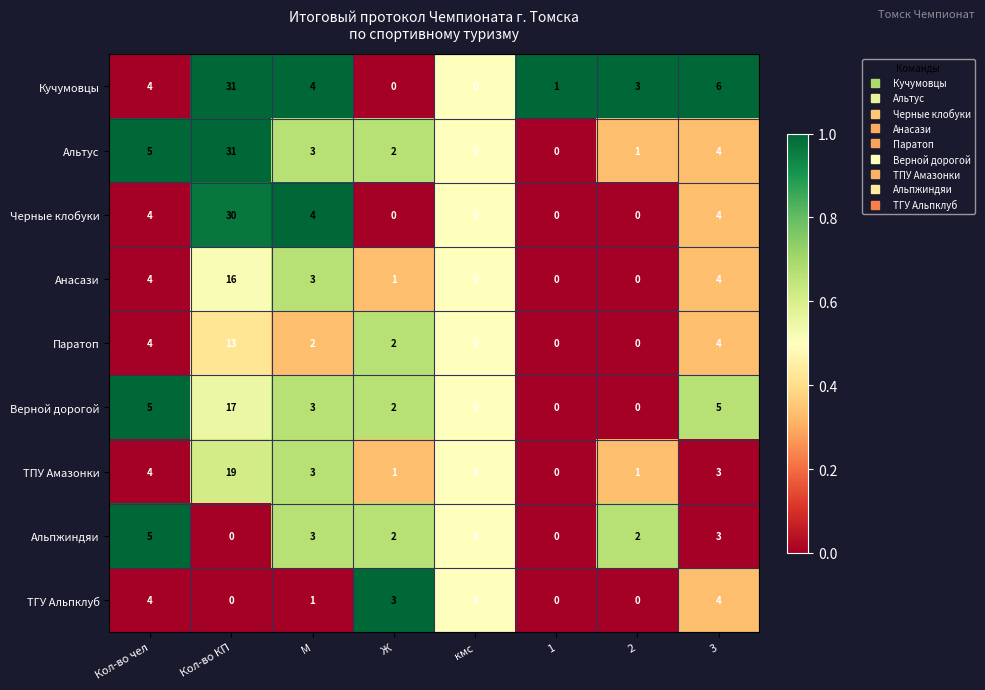

What is the spread (max minus min) of values at 3?

3